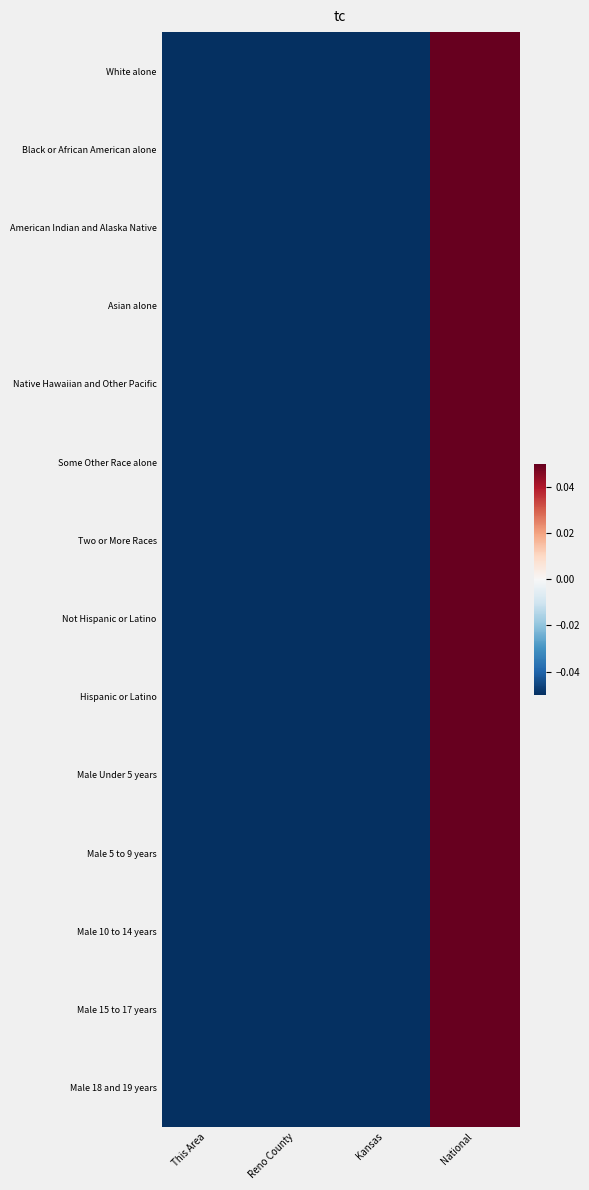

Which has a higher value, National or Kansas?

National